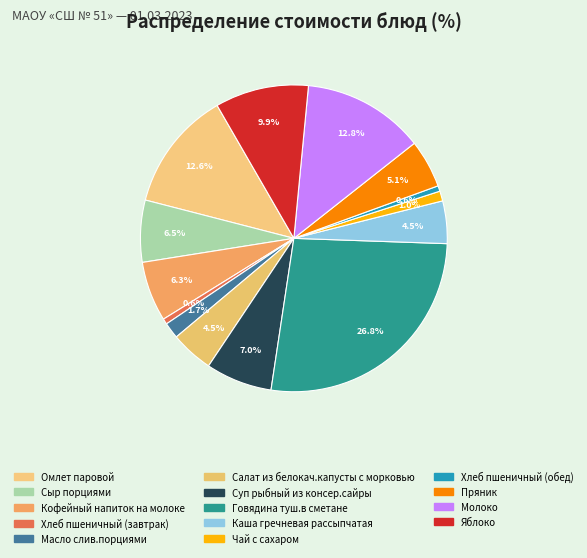

To the nearest percent, what percentage of the pie is Салат из белокач.капусты с морковью?

5%